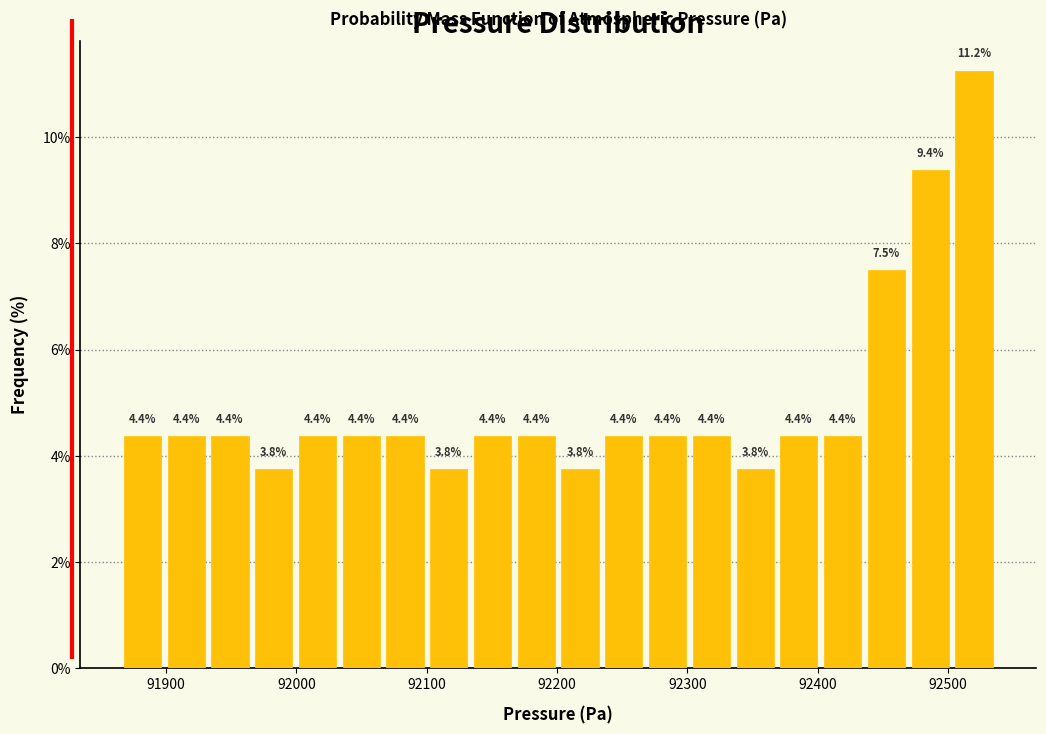

Read against the x-axis, roughly where is the centre of the tallest bar?

92520